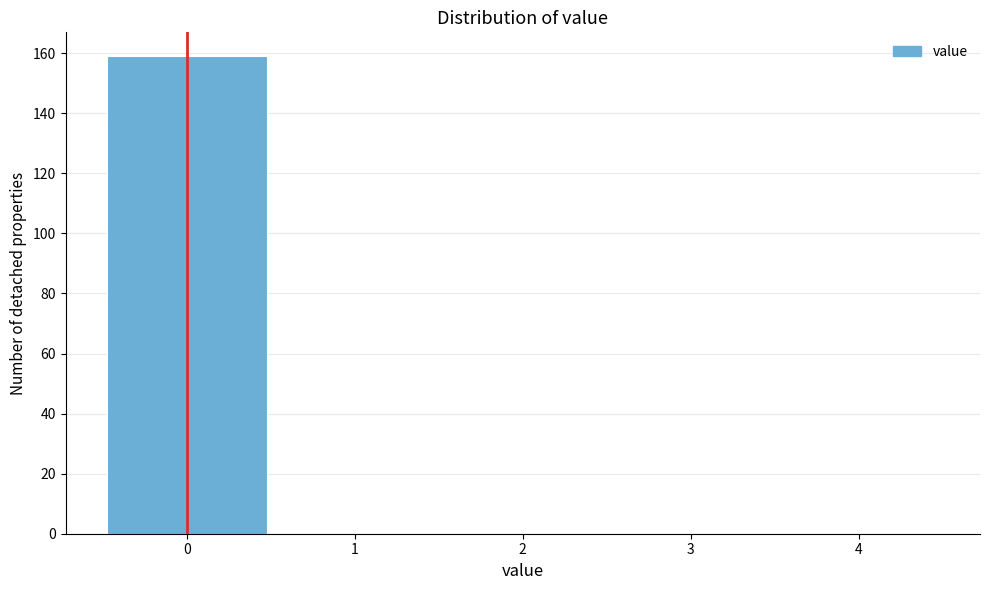

Reading left to right, transcribe this chart: for each bar, give the range it covers on the x-axis and its height. The values are not printed on the chart, so give them approximately, as read against the axis.

-0.5 to 0.5: 160
0.5 to 1.5: 0
1.5 to 2.5: 0
2.5 to 3.5: 0
3.5 to 4.5: 0